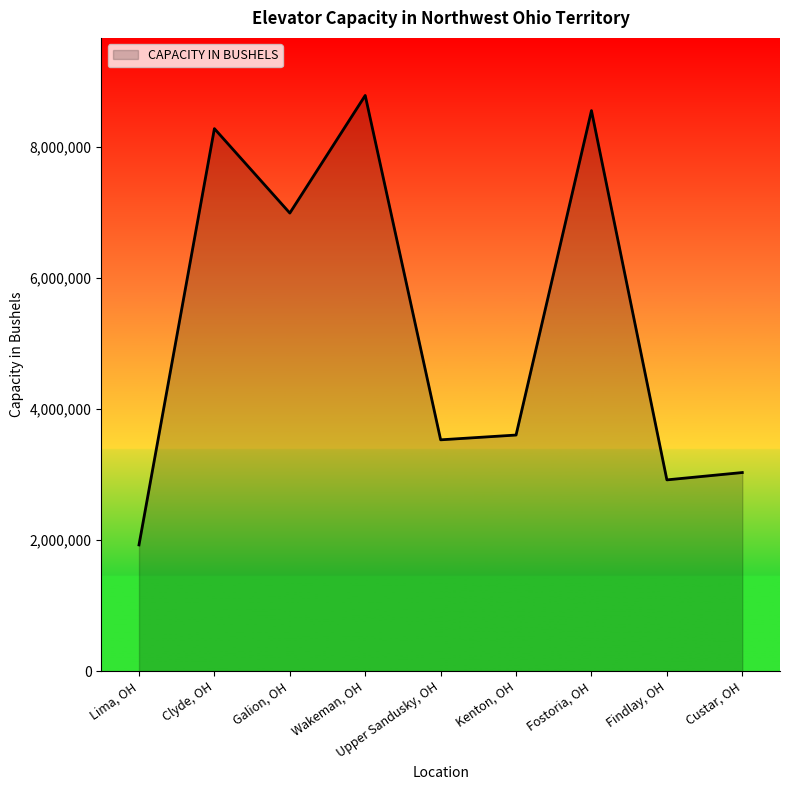

At which category does the chart reach its peak across all series?

Wakeman, OH